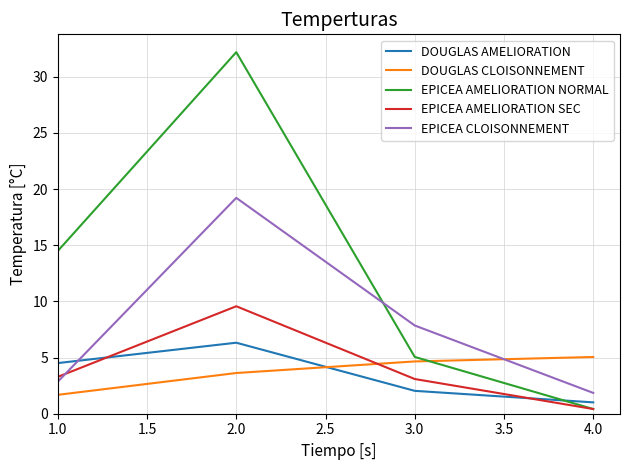

Rank the categories by EPICEA CLOISONNEMENT value from lowest to highest.

4.0, 1.0, 3.0, 2.0